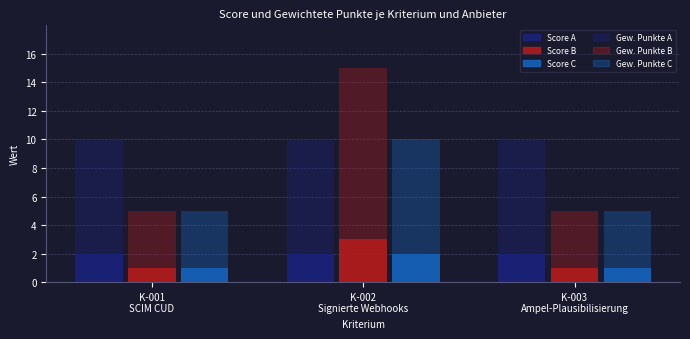

What is the minimum value for Score C?

1